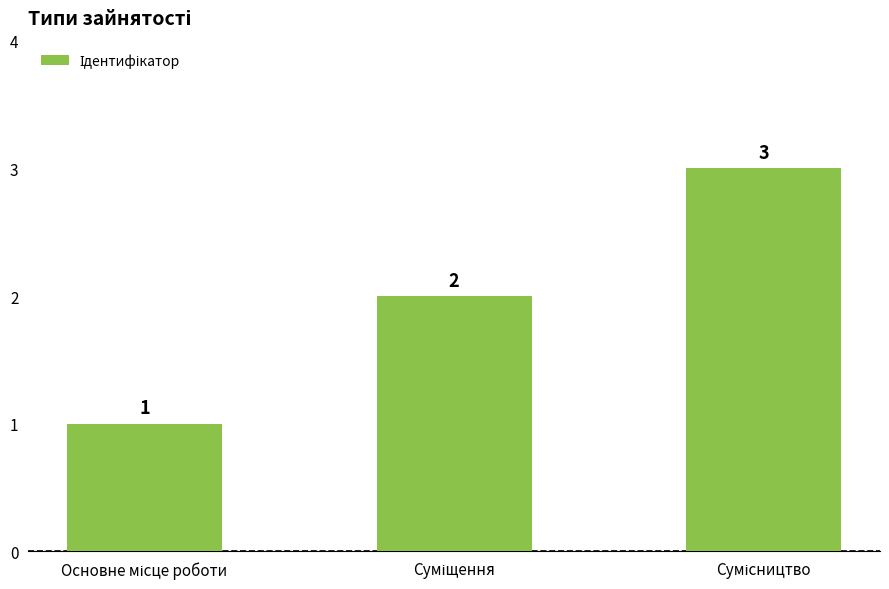

What is the sum of all values?

6